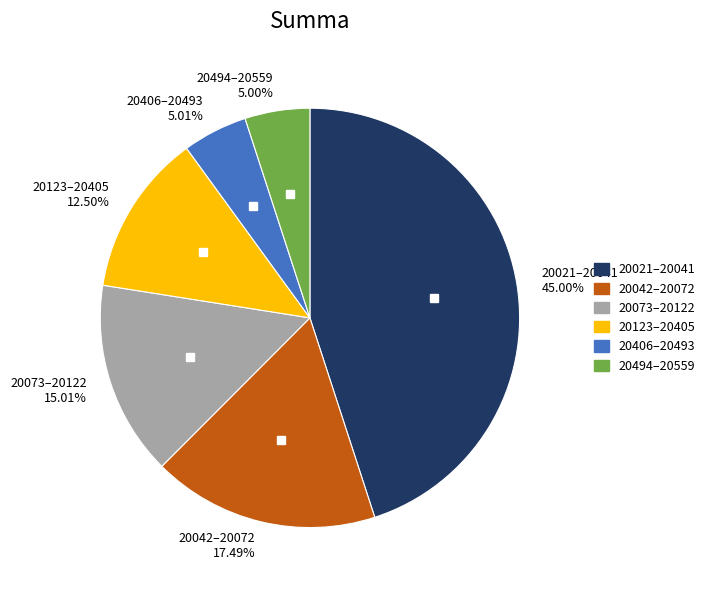

Does 20494–20559 5.00% account for over 50% of the chart?

No